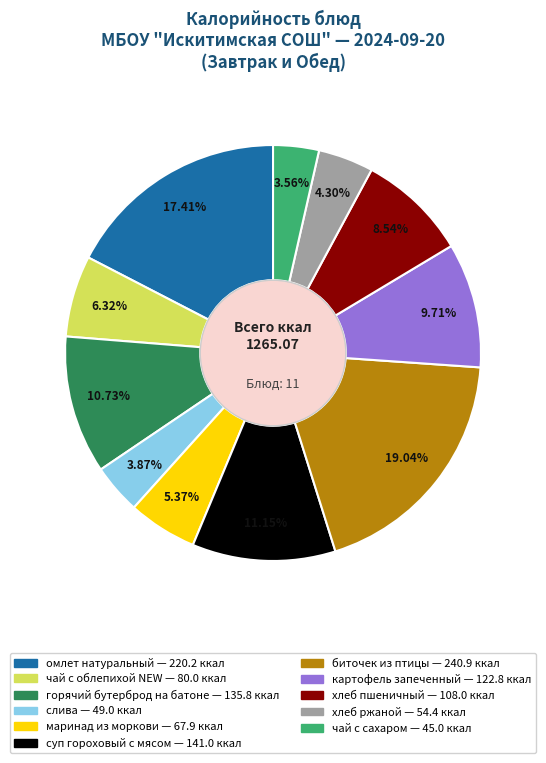

Is there a majority slice in this chart?

No